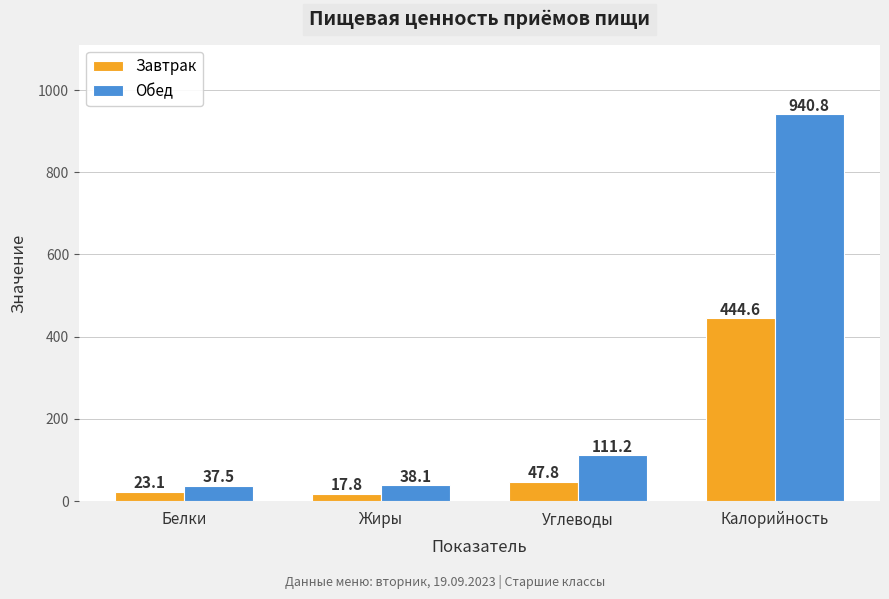

What position from the right is Жиры?

3